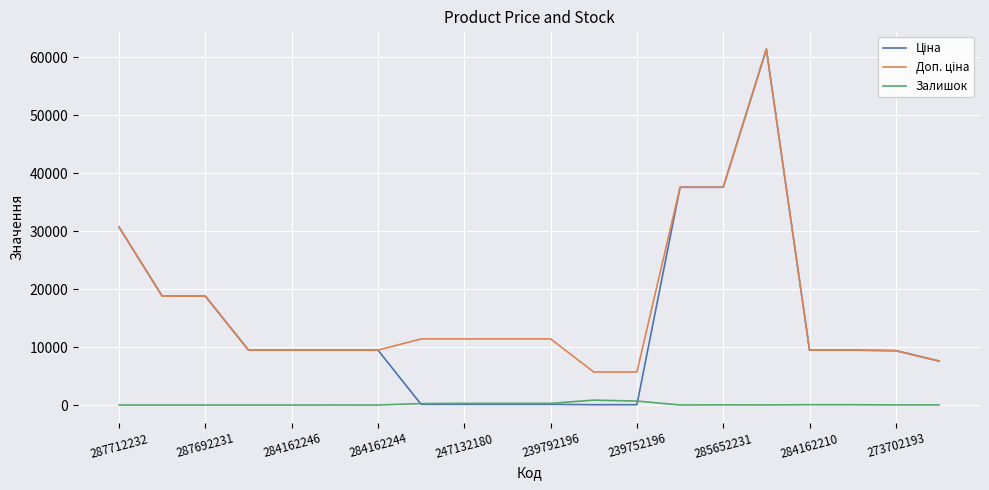

What is the maximum value shown in the chart?

61434.3